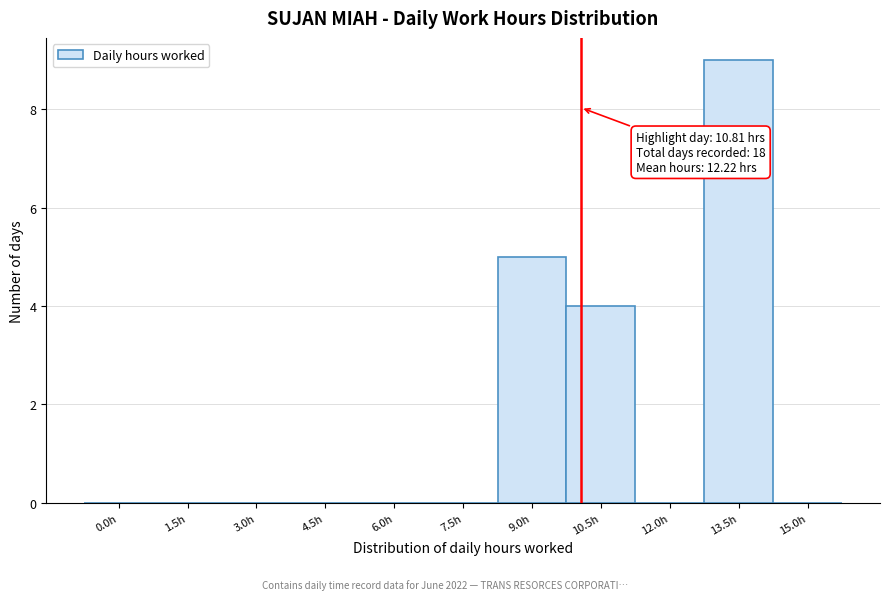

Reading left to right, extract all data points from this chart.

0.0h=0	1.5h=0	3.0h=0	4.5h=0	6.0h=0	7.5h=0	9.0h=5	10.5h=4	12.0h=0	13.5h=9	15.0h=0